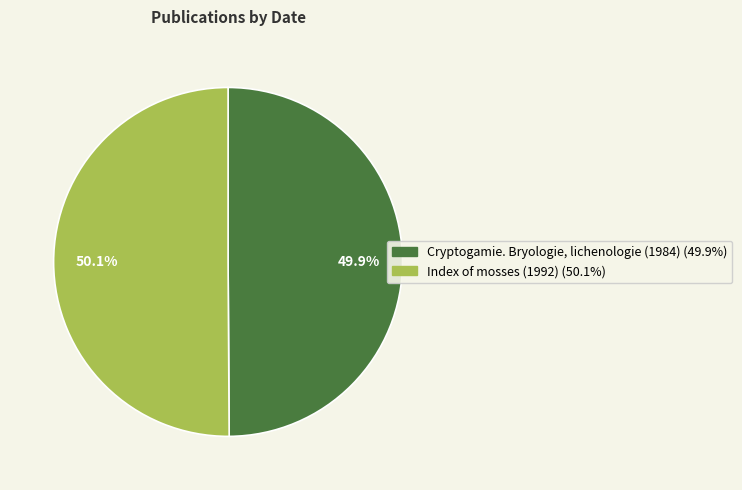

To the nearest percent, what is the average slice percentage?

50%